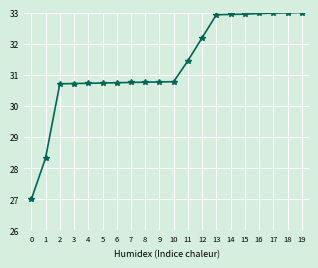

Read the value at 6.

30.7